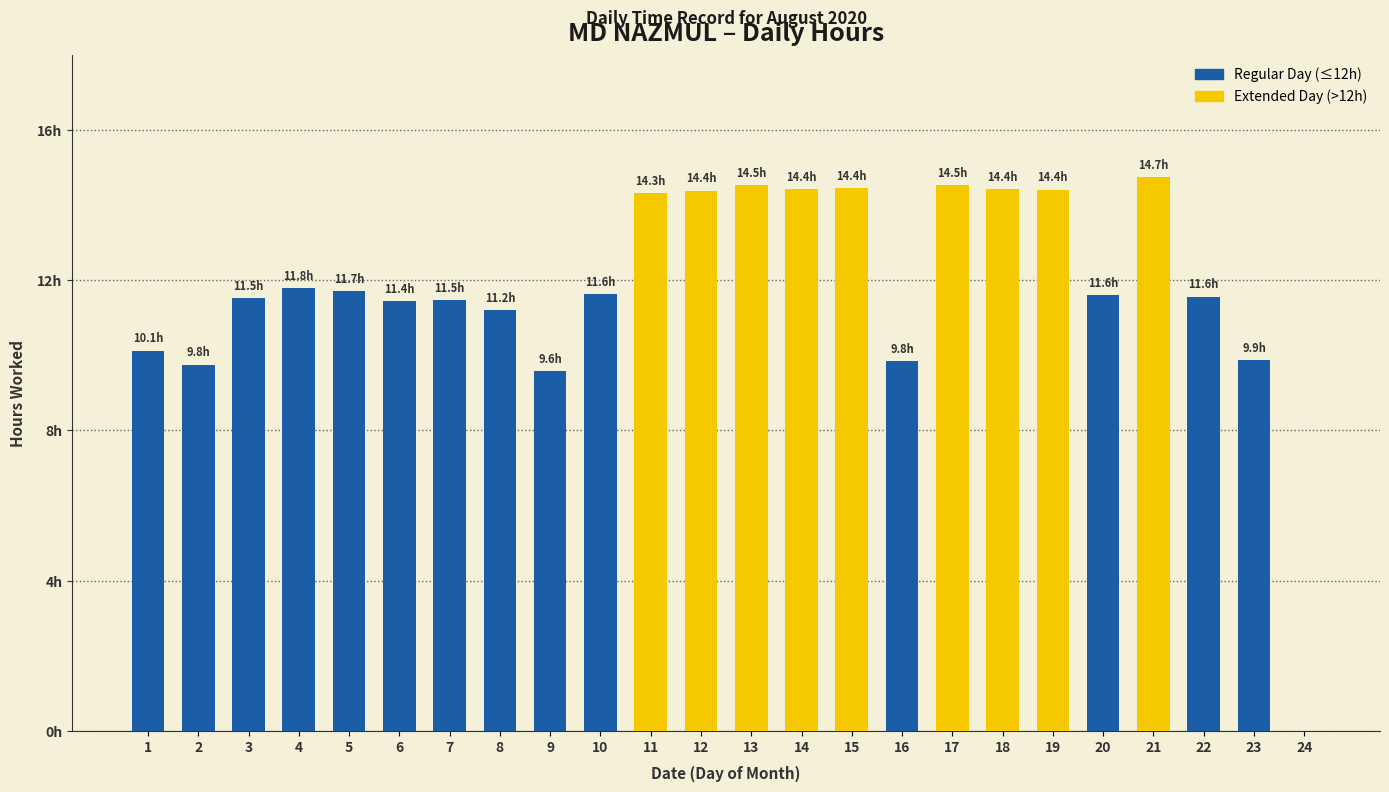

List the labels in order of value, largest first.

21, 17, 13, 15, 14, 18, 19, 12, 11, 4, 5, 10, 20, 22, 3, 7, 6, 8, 1, 23, 16, 2, 9, 24